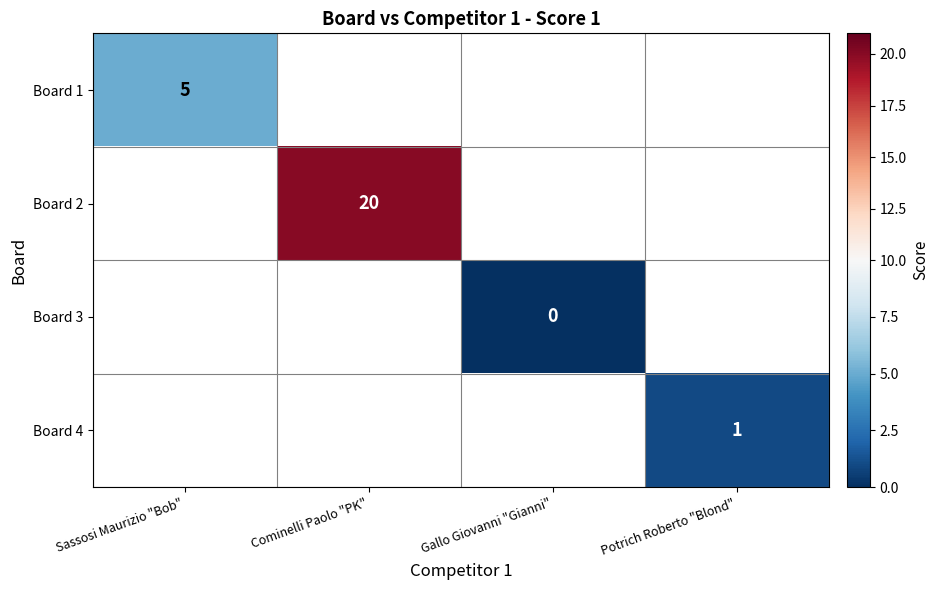

Which label corresponds to the largest value in the chart?

Cominelli Paolo "PK"